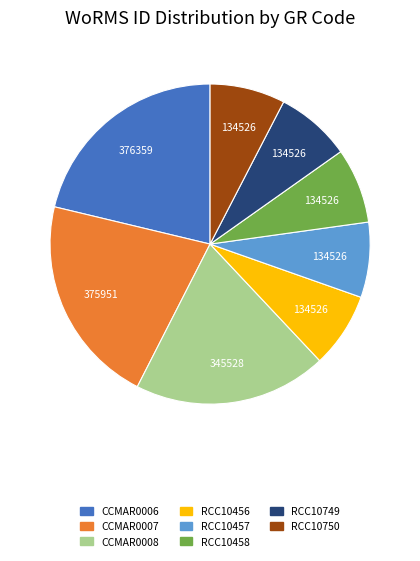

Is the sum of RCC10750 and RCC10456 greater than half?

No